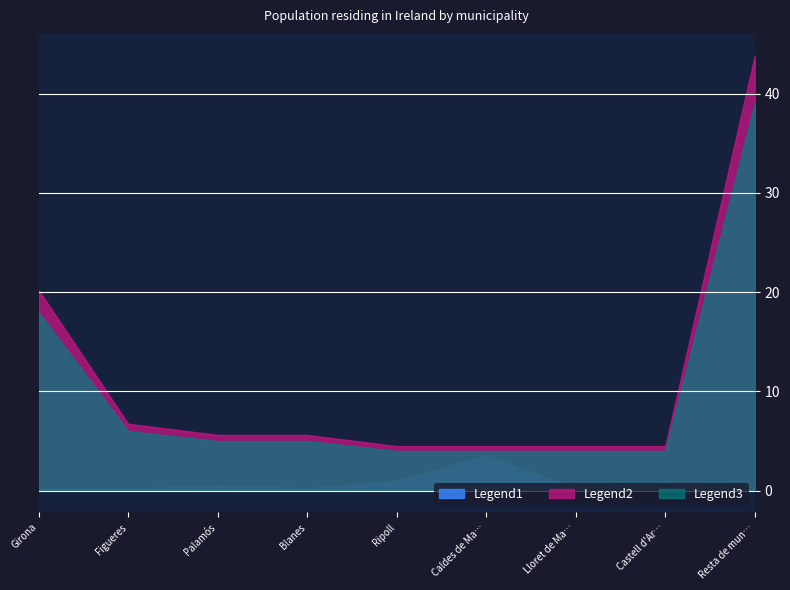

What is the label of the 9th point from the left?

Resta de municipis